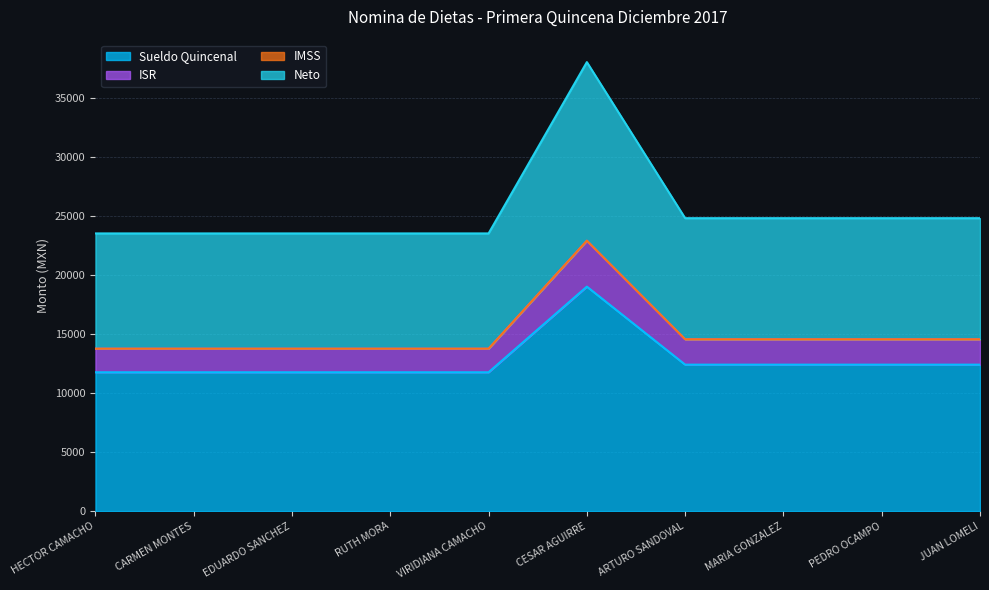

At which category is the sum across all series the highest?

CESAR AGUIRRE